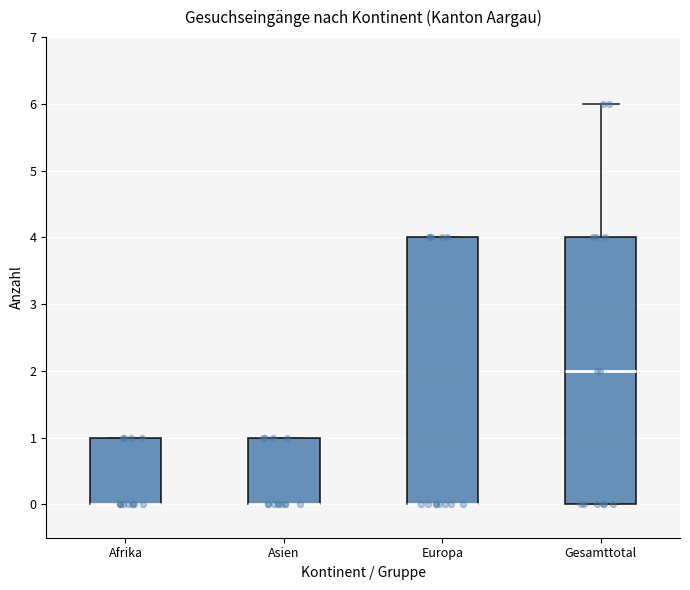

Reading left to right, read every box against the y-axis: the position of its median line, the range the box covers, and the ends of its whiskers. The values are not printed on the chart, so give them approximately, as read against the axis.

Afrika: median 0 (drawn on the box's lower edge), box 0 to 1, whiskers 0 to 1
Asien: median 0 (drawn on the box's lower edge), box 0 to 1, whiskers 0 to 1
Europa: median 0 (drawn on the box's lower edge), box 0 to 4, whiskers 0 to 4
Gesamttotal: median 2, box 0 to 4, whiskers 0 to 6